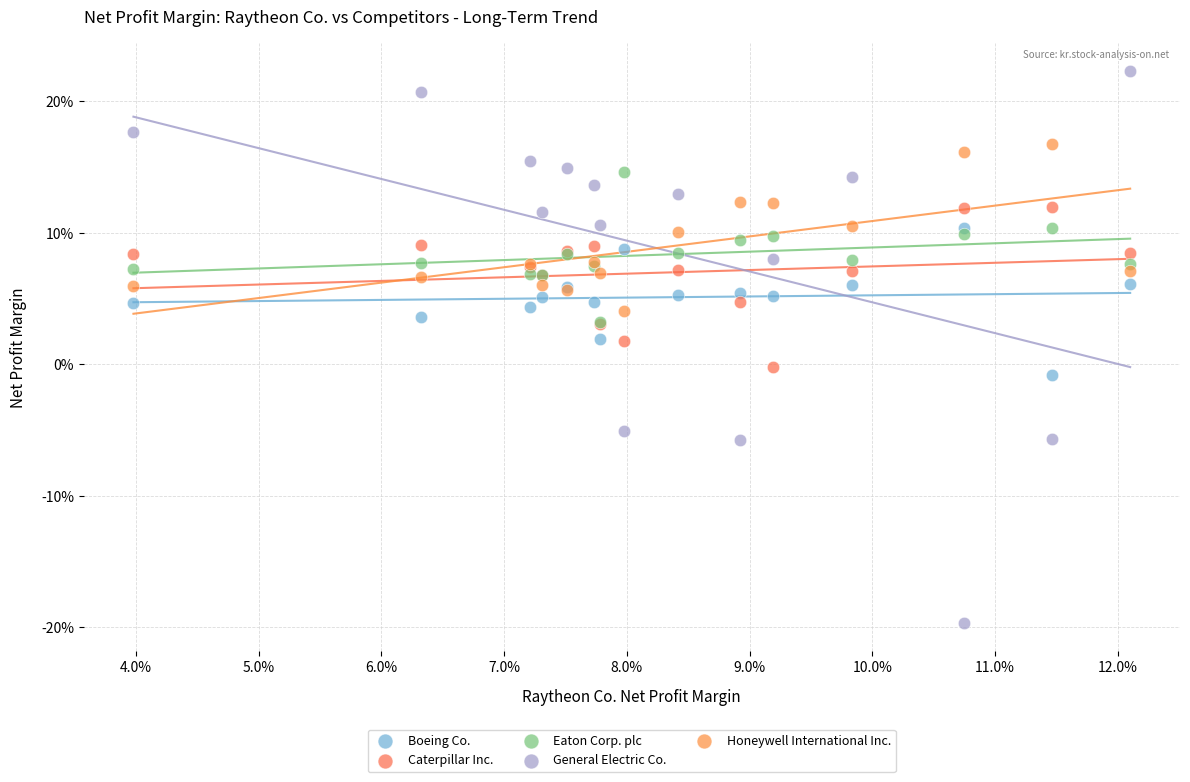

Which series contains the lowest Y value?

General Electric Co.